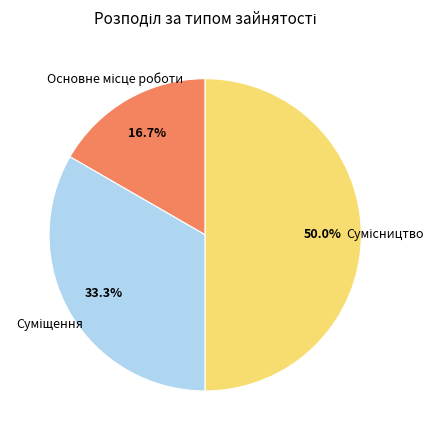

Combined, do Основне місце роботи and Сумісництво account for over 50%?

Yes